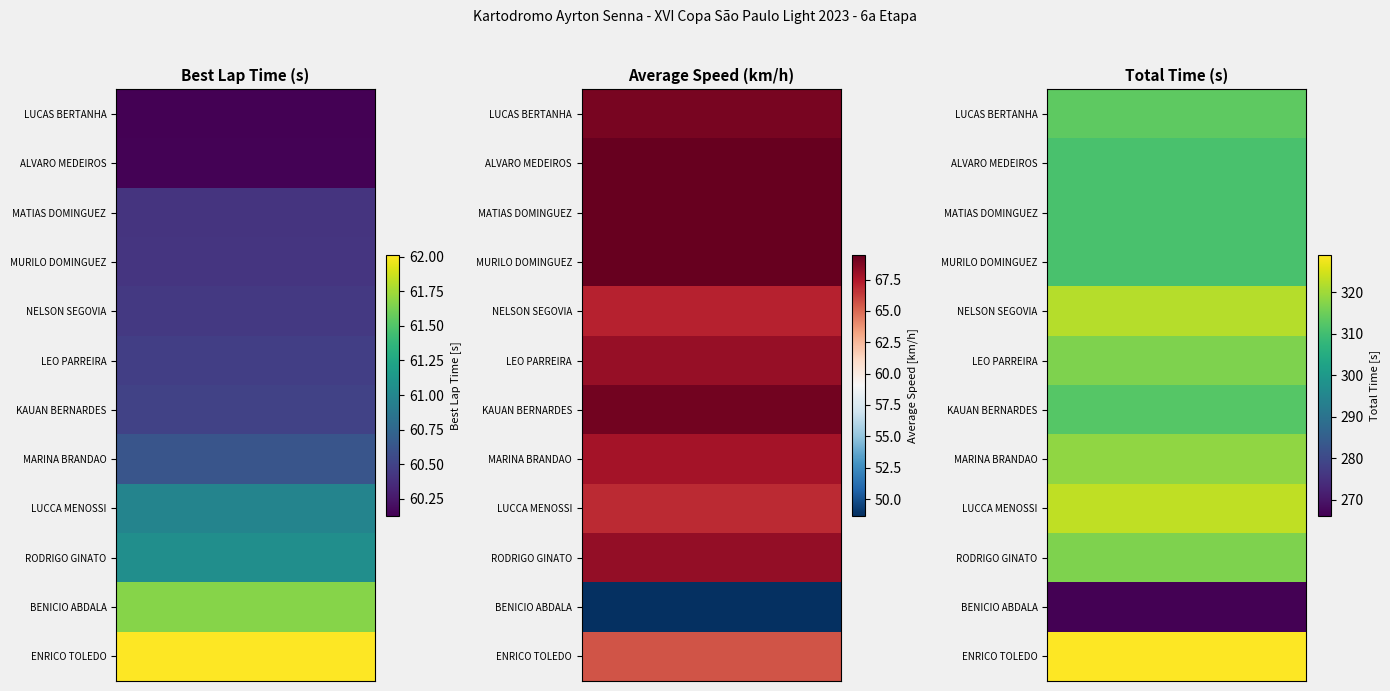

What is the difference between the second highest and minimum values in the average_speed series?

20.8